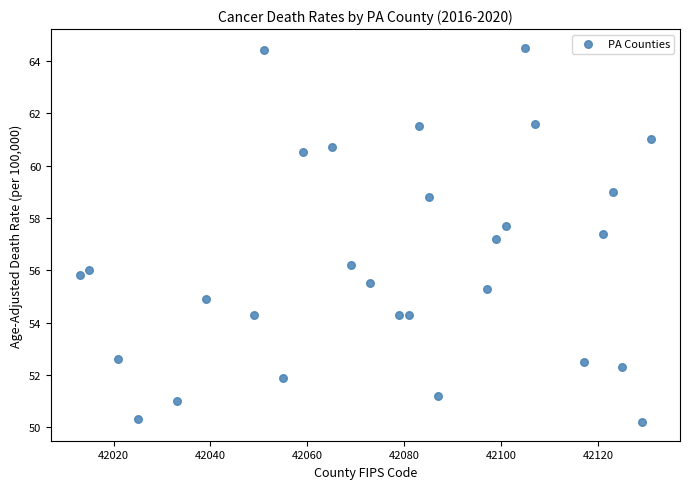

What is the range of Y values (max minus min)?

14.3